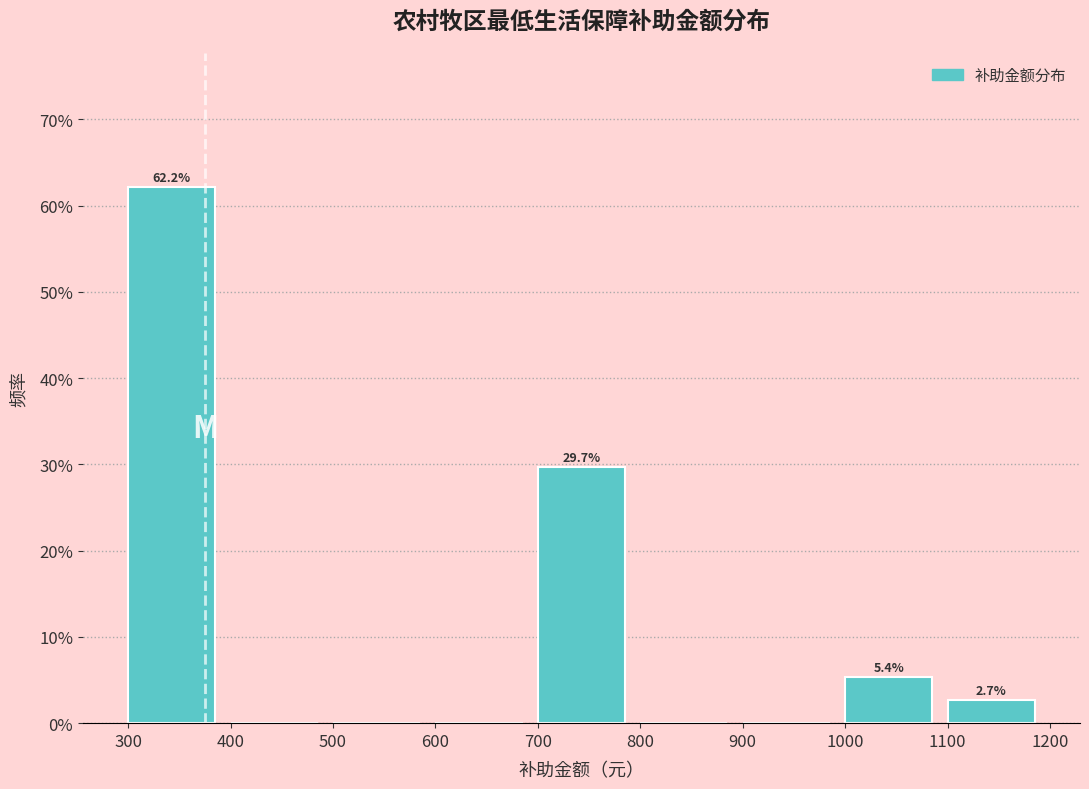

Which range on the x-axis has the tallest bar?

300 to 400